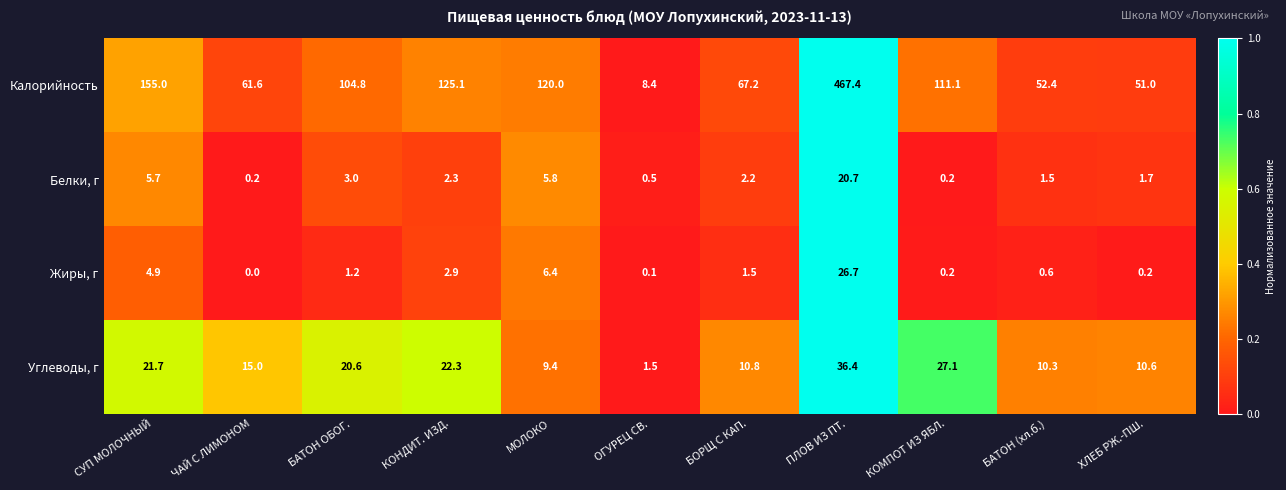

How many series are shown in this chart?

4